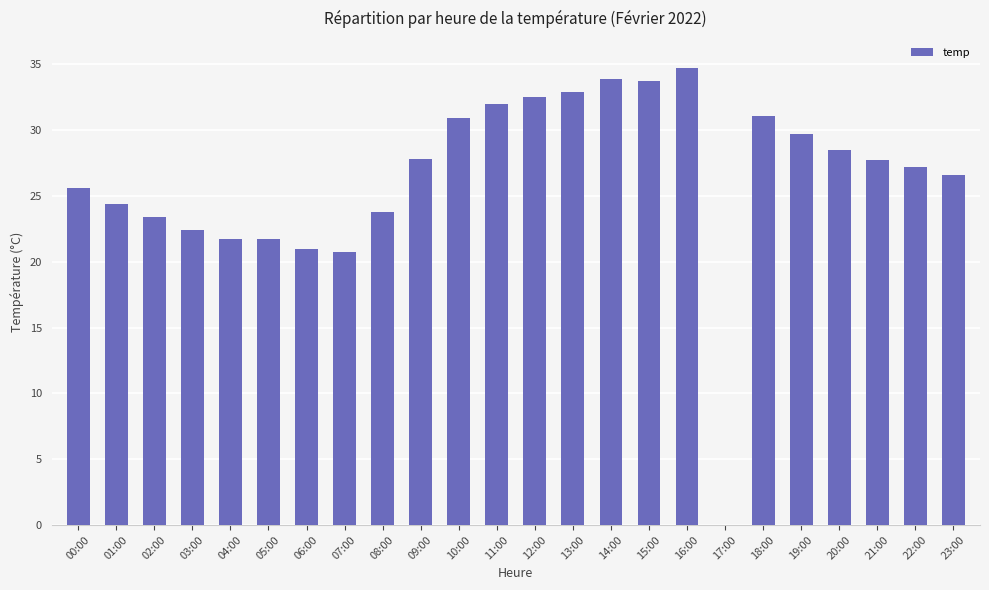

Between 06:00 and 00:00, which is larger?

00:00